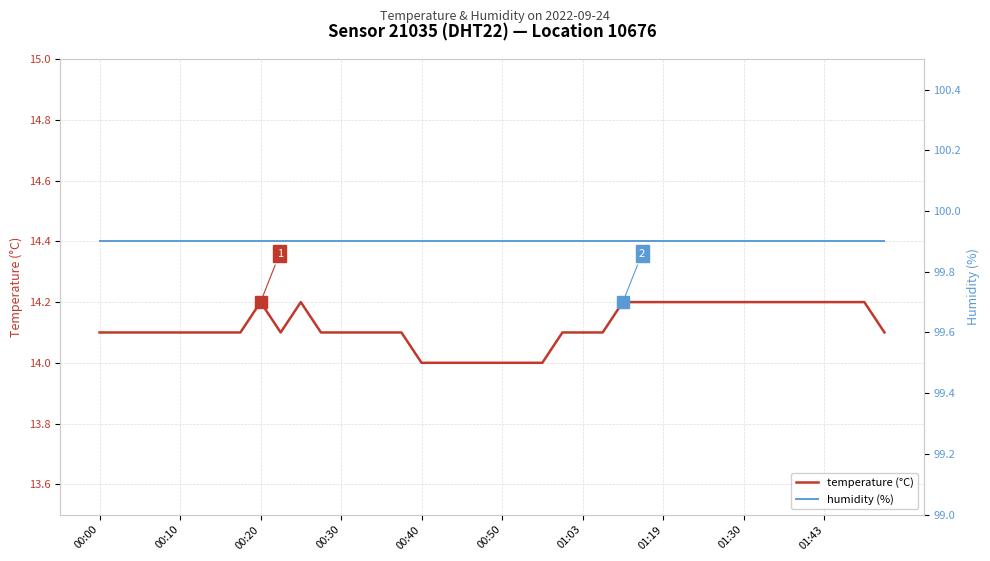

Is it true that temperature (°C) equals 14.1 at 01:03?

True